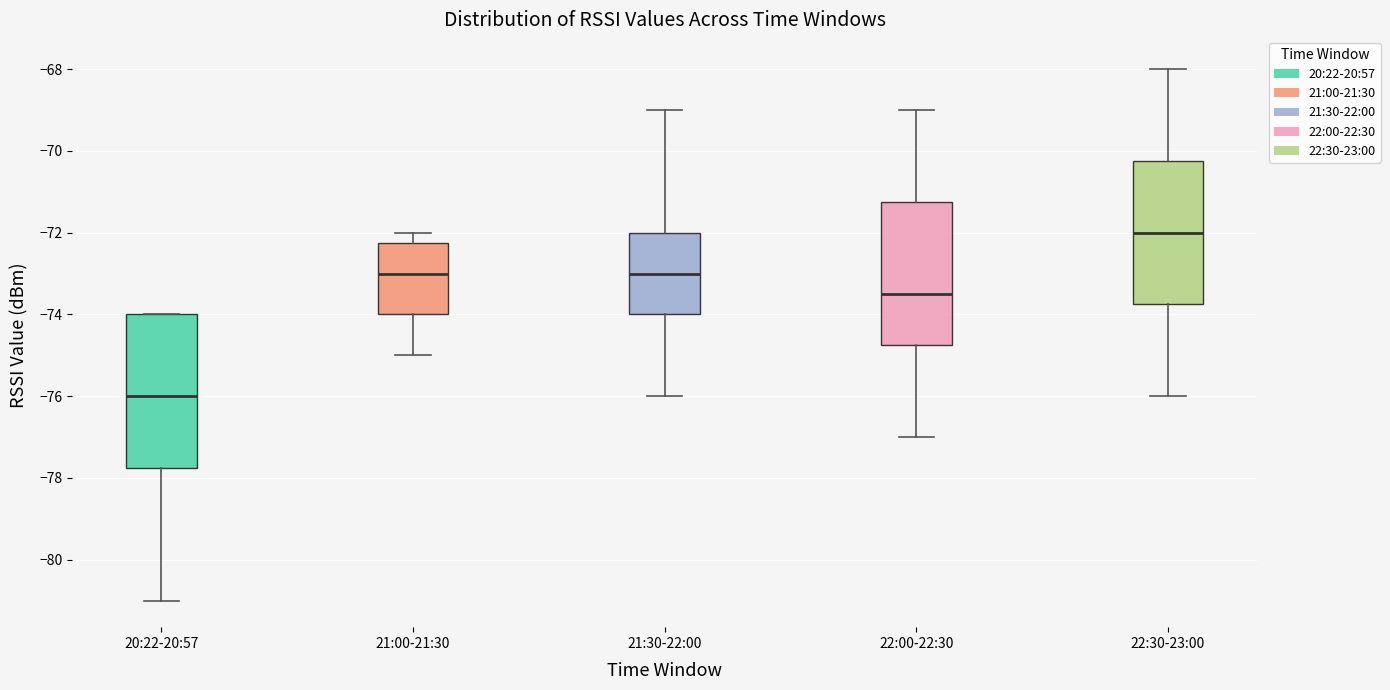

Which box has the highest median line?

22:30-23:00